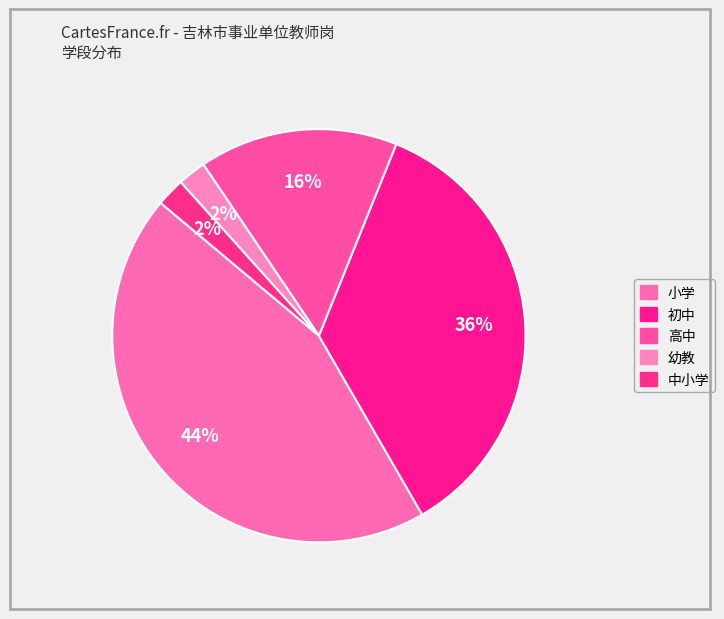

How many segments does this pie chart have?

5